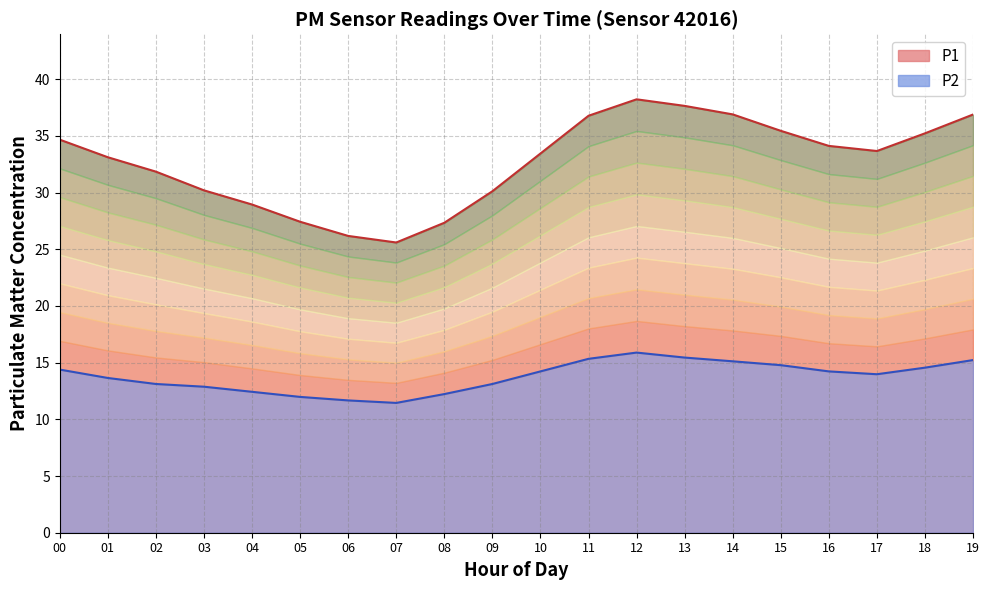

Rank the series by their maximum value, from lowest to highest.

P2, P1